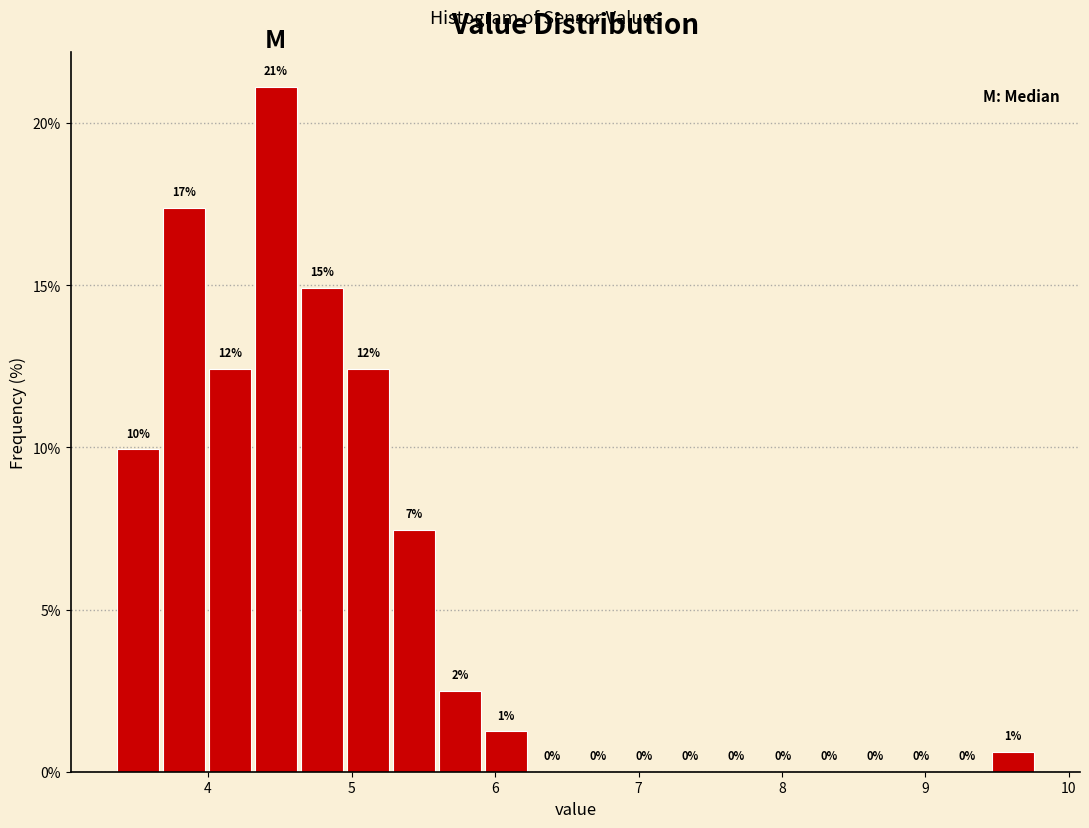

Around what value on the x-axis is the tallest bar? Give the approximate position of its centre, as read against the axis.

4.5